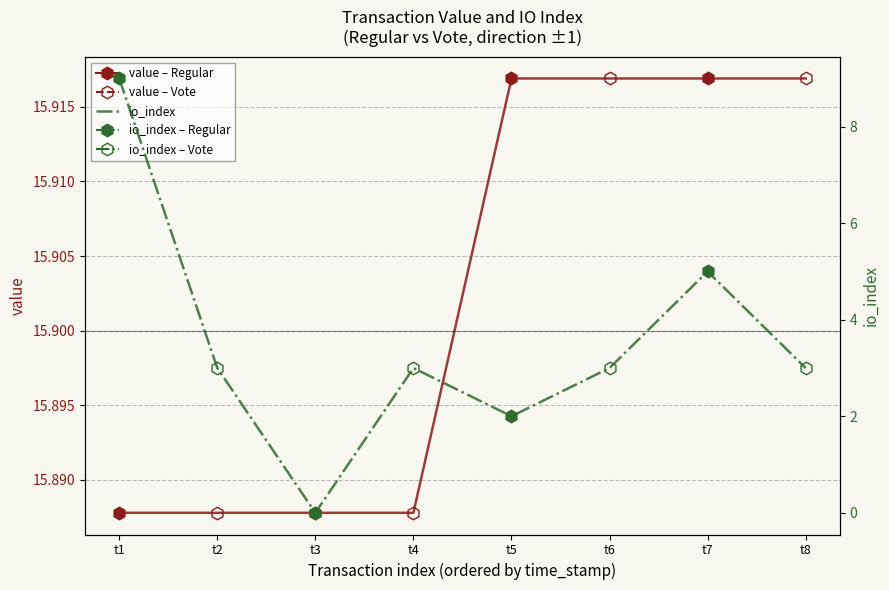

Does the chart display data point markers on the line(s)?

Yes